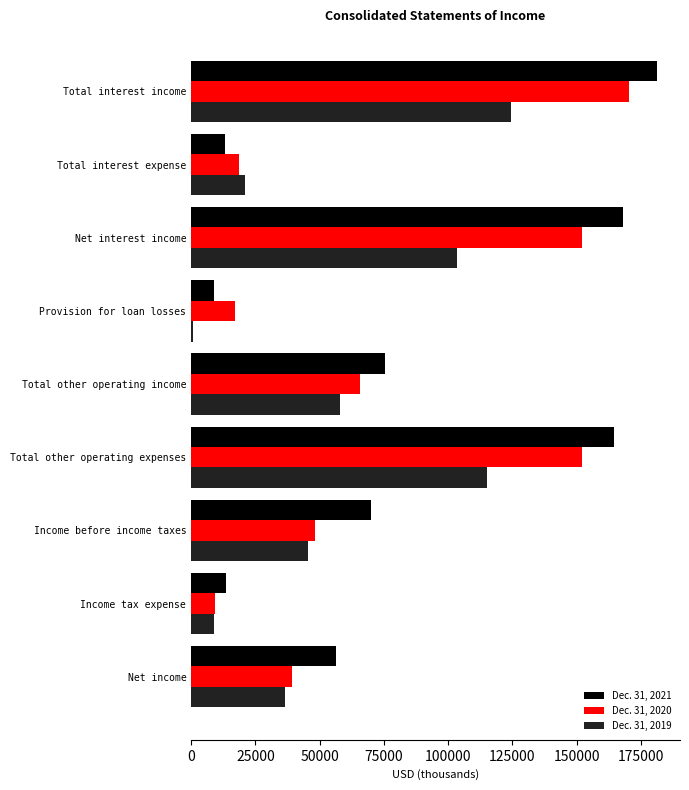

List the series in order of their peak value, lowest first.

Dec. 31, 2019, Dec. 31, 2020, Dec. 31, 2021